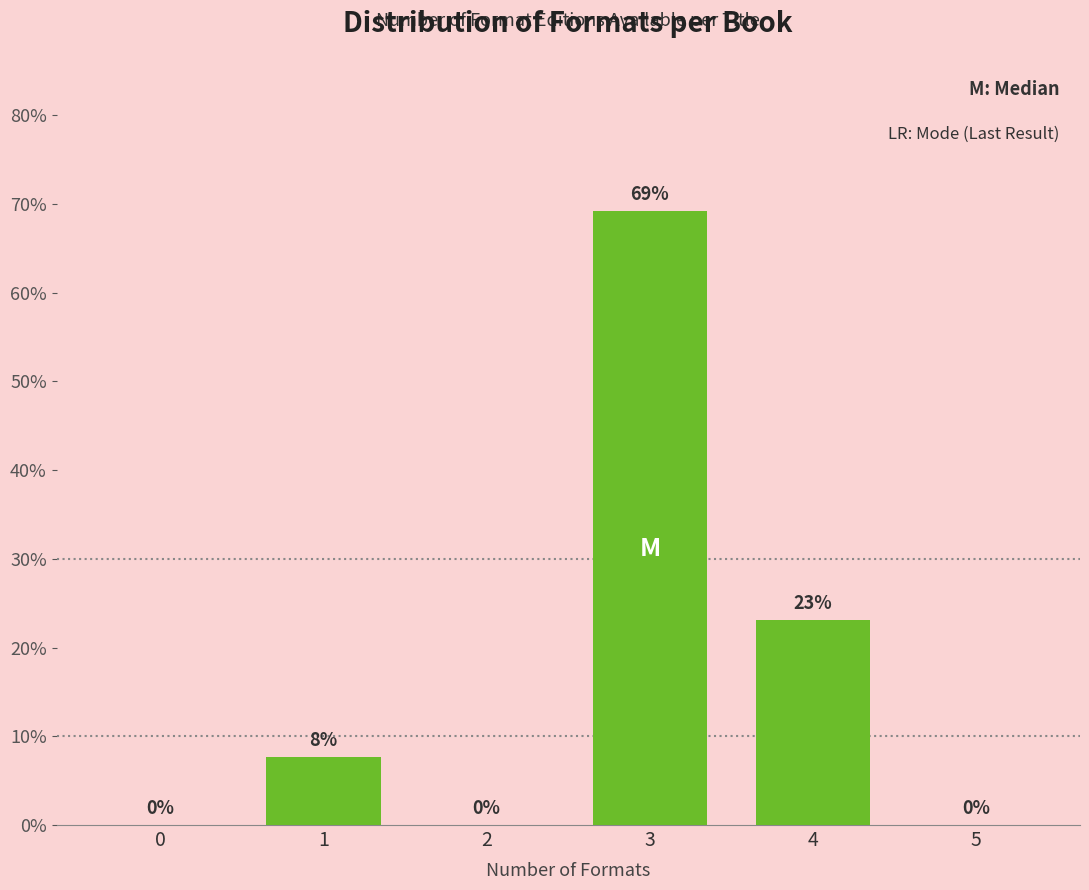

True or false: the data shows 41.0 at 2.

False